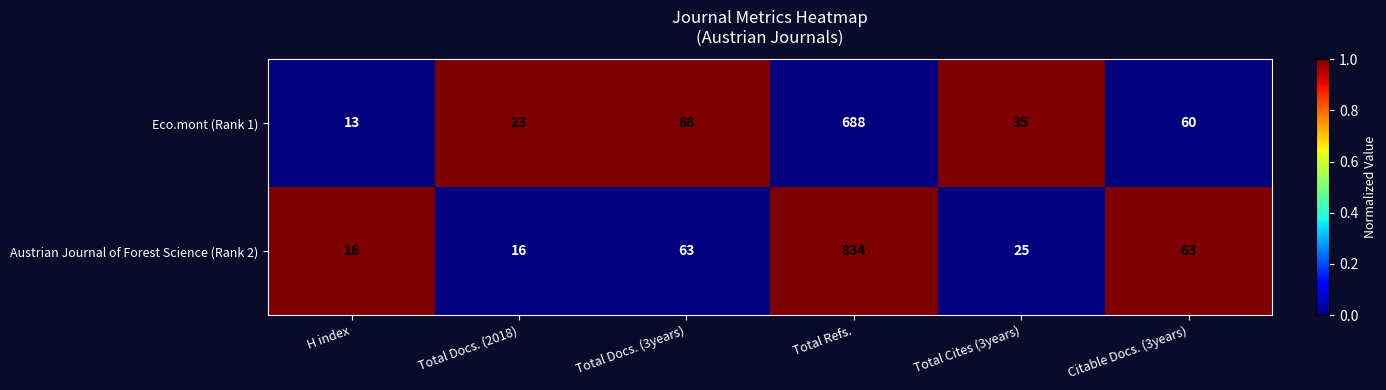

What is the difference between the maximum and second lowest values in the Austrian Journal of Forest Science (Rank 2) series?

818